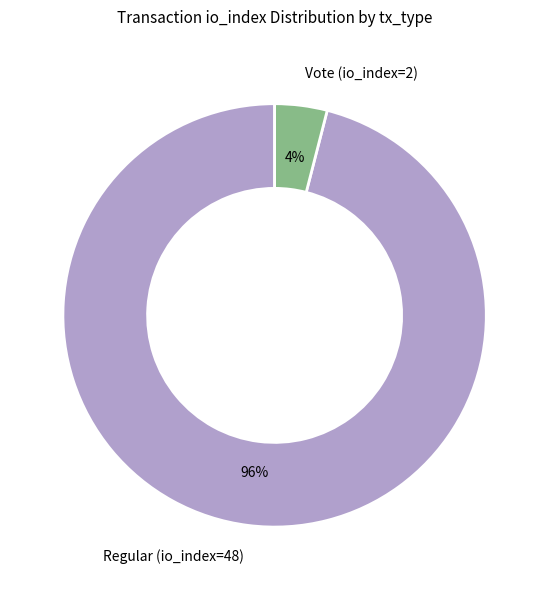

True or false: Regular (io_index=48) accounts for 96% of the total.

True